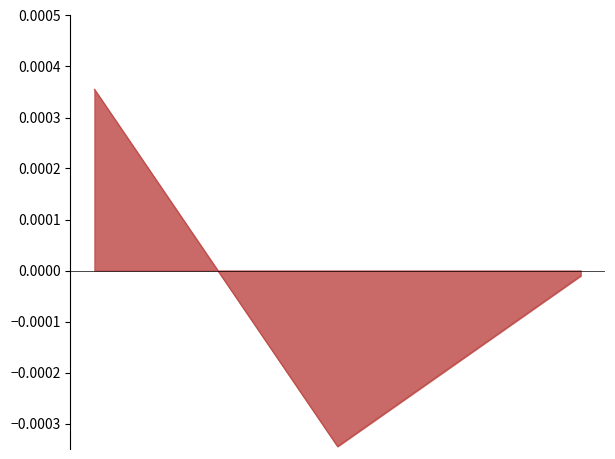

How many lines are shown in the chart?

1